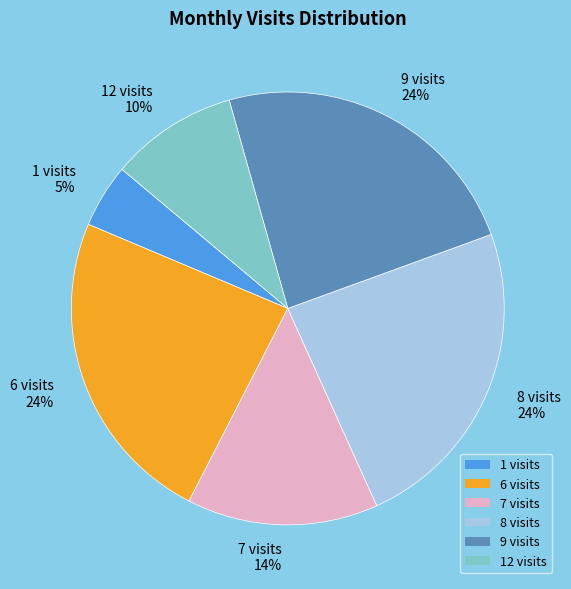

To the nearest percent, what is the combined percentage of 6 visits 24% and 1 visits 5%?

29%